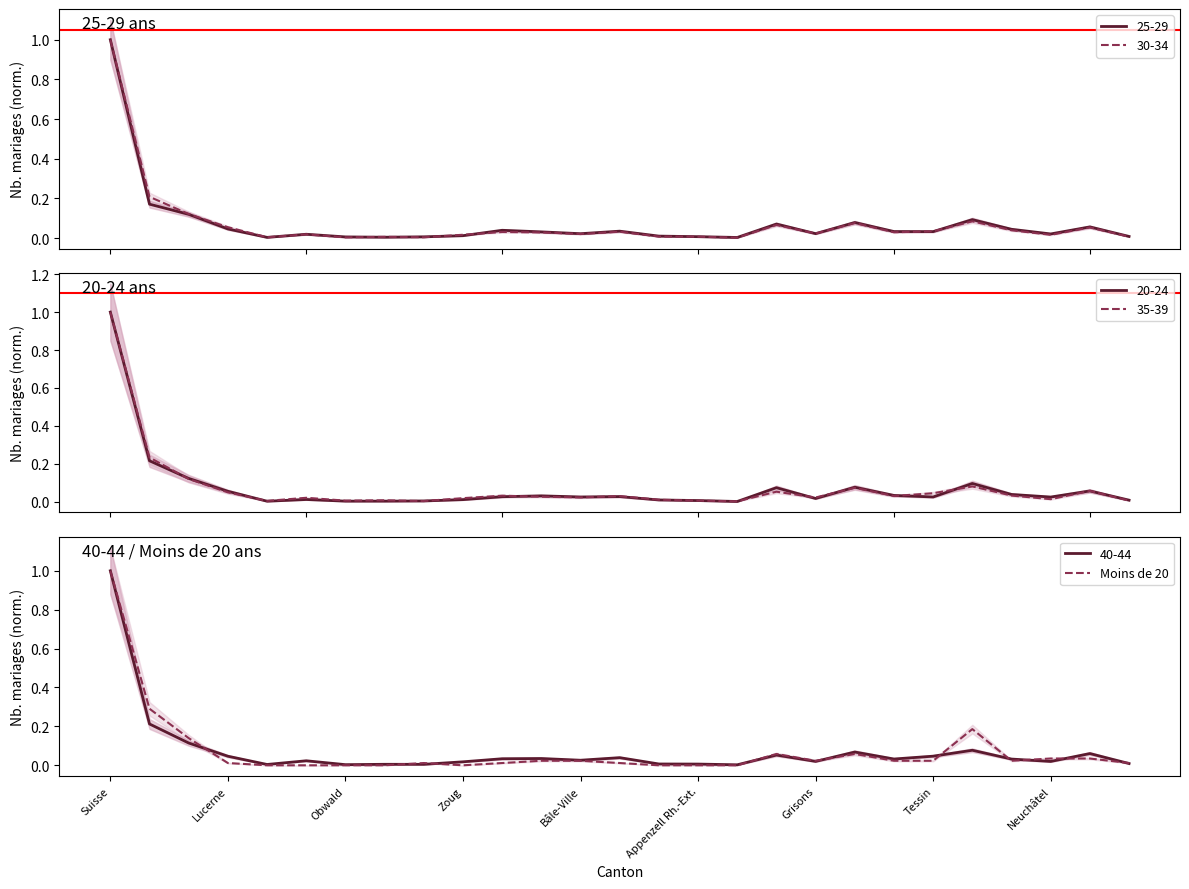

The 40-44 series shows 0.0 at Appenzell Rh.-Ext.. True or false?

True